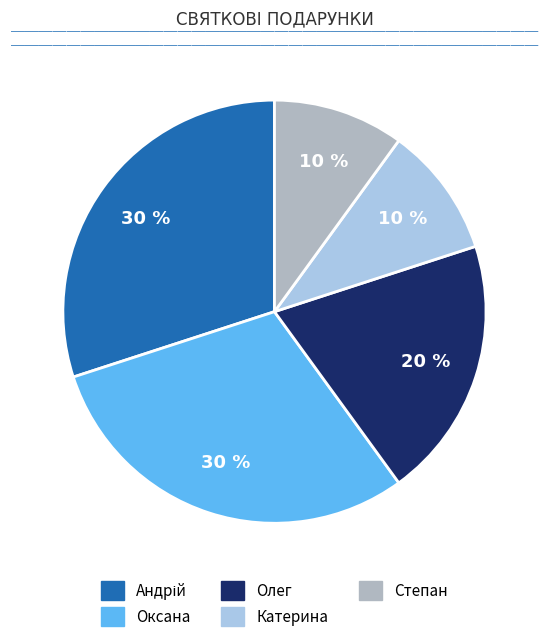

To the nearest percent, what is the average slice percentage?

20%